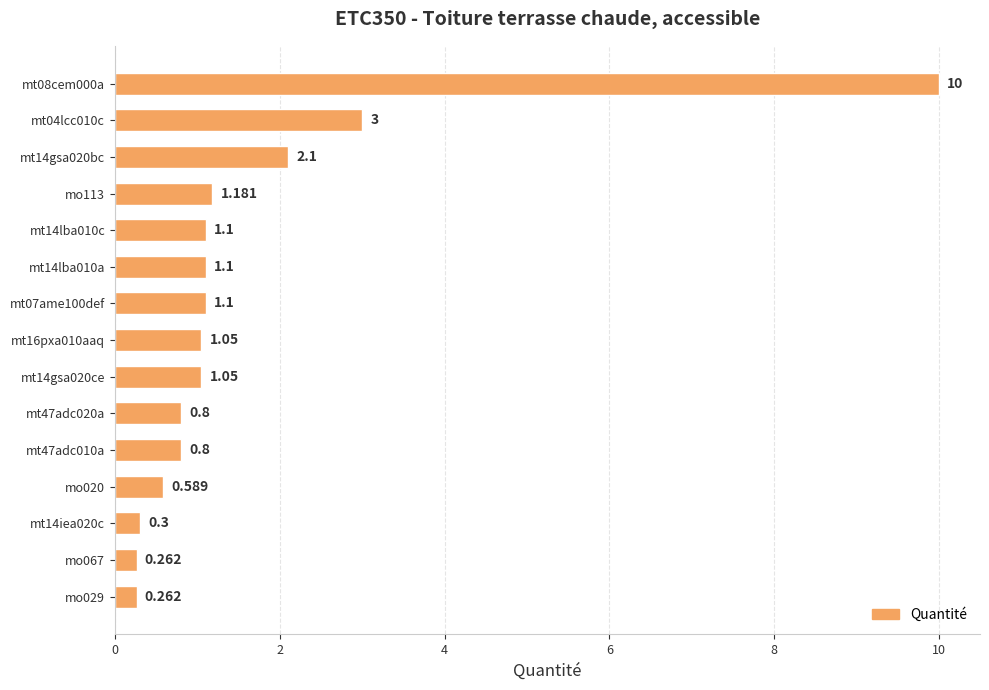

What is the greatest value displayed?

10.0